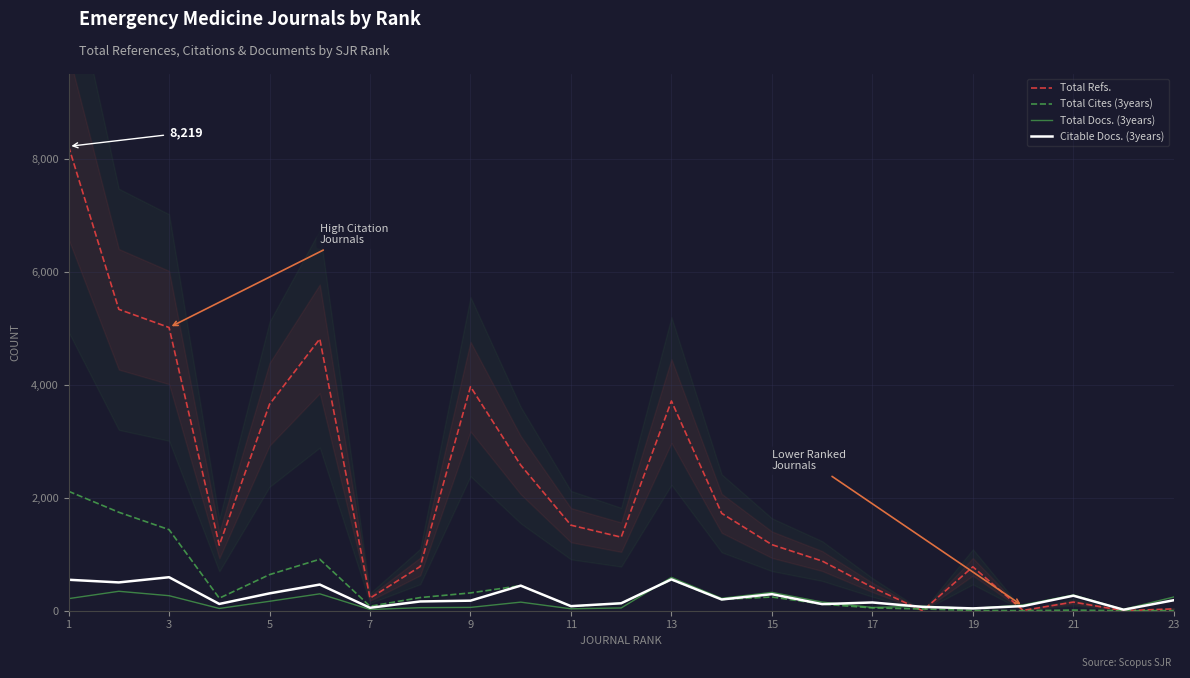

Rank the series by their maximum value, from lowest to highest.

Total Docs. (3years), Citable Docs. (3years), Total Cites (3years), Total Refs.